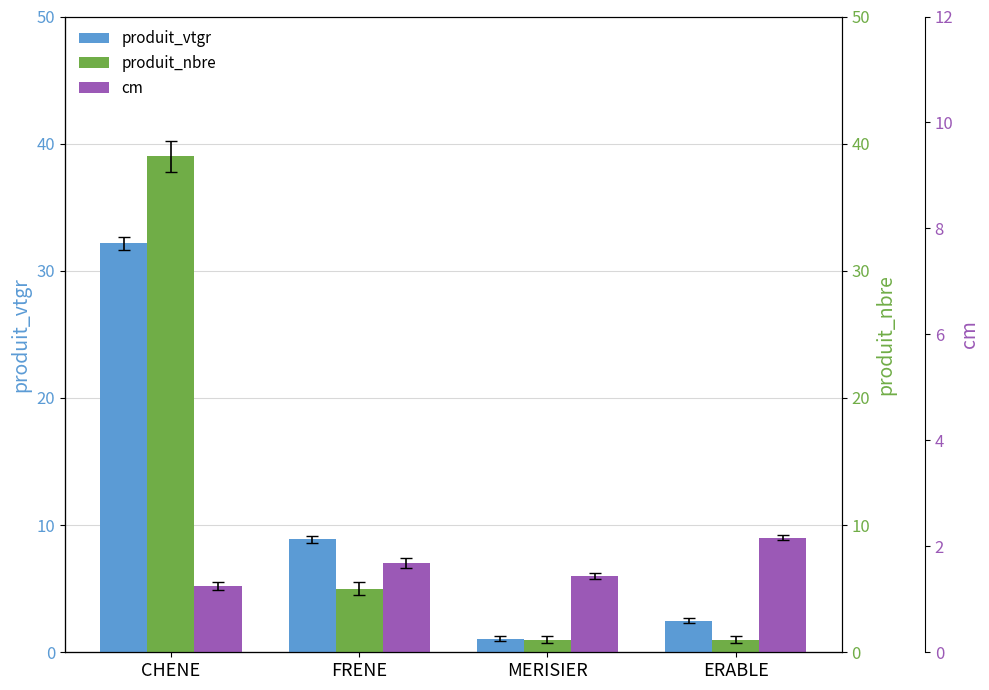

Reading left to right, extract all data points from this chart.

produit_vtgr: 32.2	8.9	1.1	2.5
produit_nbre: 39.0	5.0	1.0	1.0
cm: 5.2	7.0	6.0	9.0